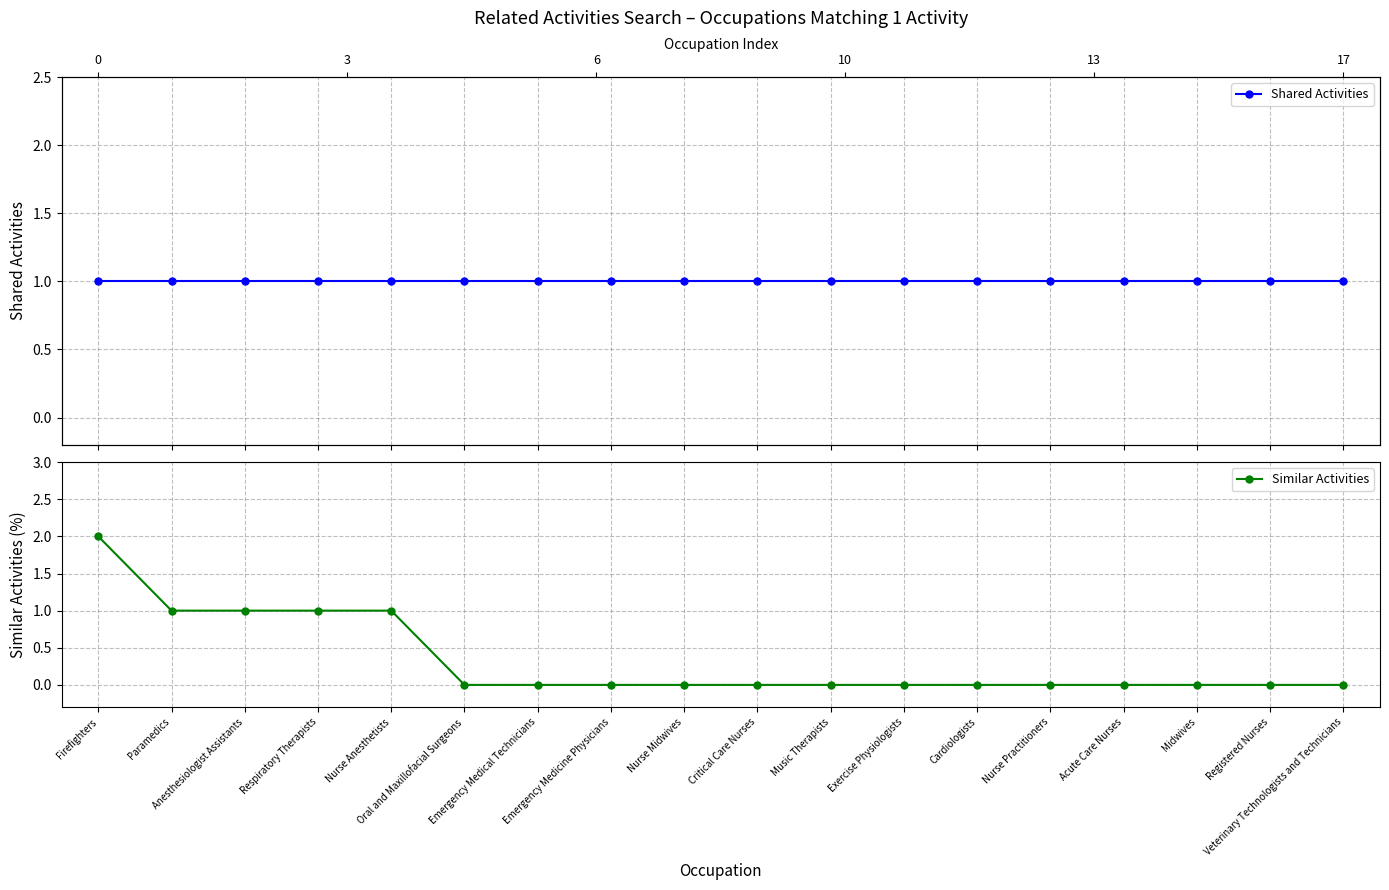

At which label does Similar Activities reach its minimum?

Oral and Maxillofacial Surgeons